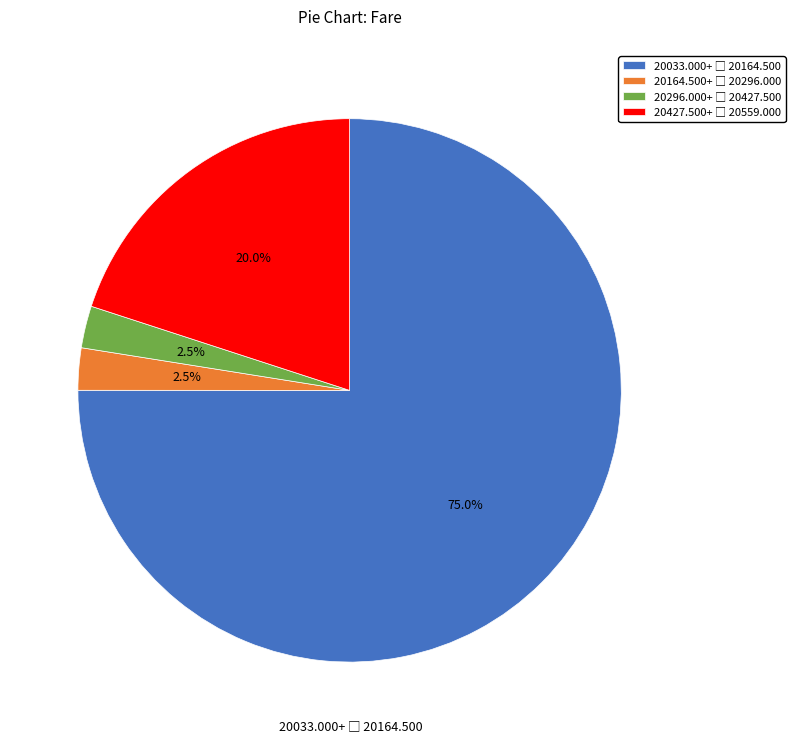

Is there any slice that represents more than half of the pie?

Yes